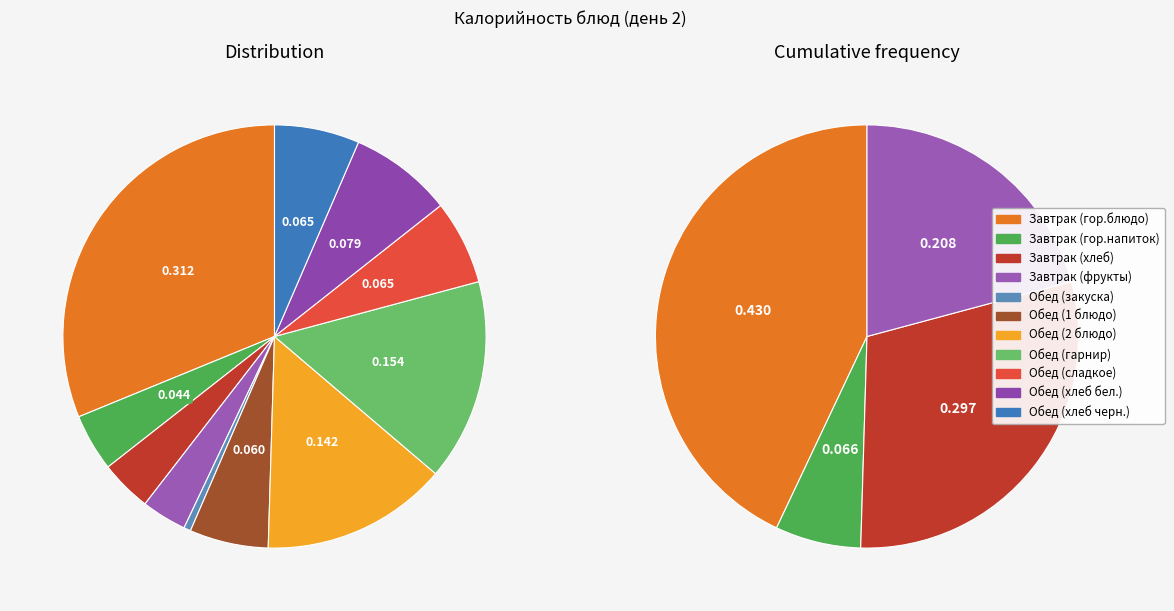

Which category has the biggest portion of the pie?

Завтрак (гор.блюдо)